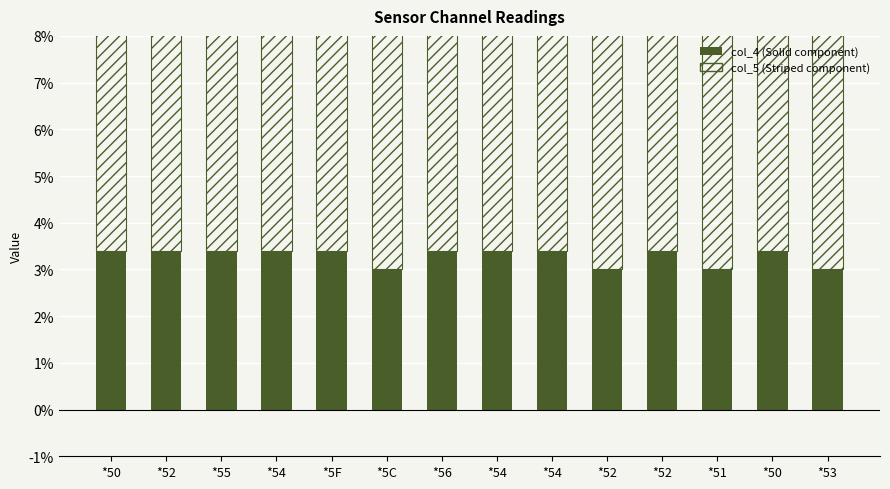

What is the value of the col_4 (Solid component) bar at the 4th from the left?

3.4